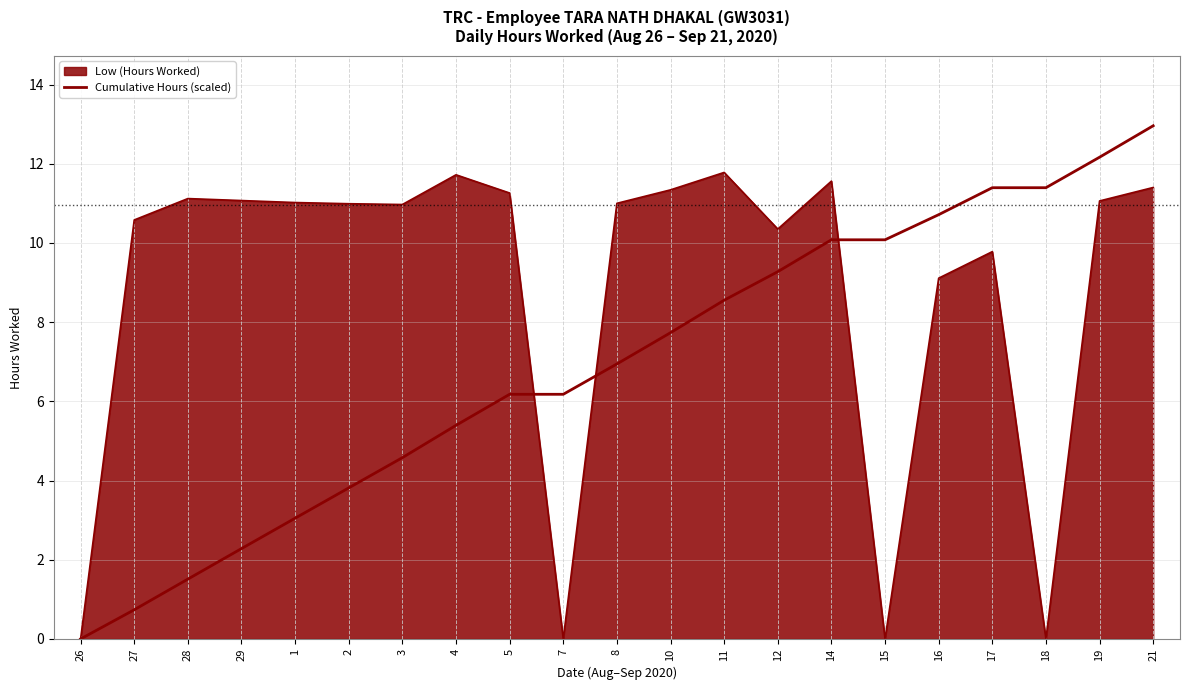

How many lines are shown in the chart?

2